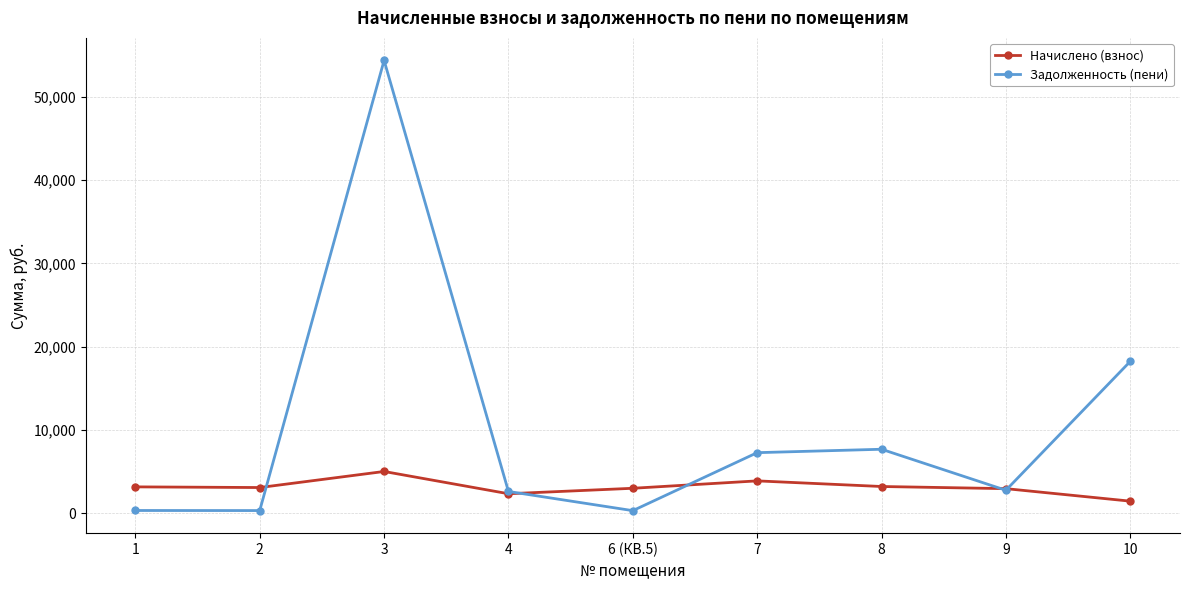

How many data points in Начислено (взнос) are less than 3109?

4